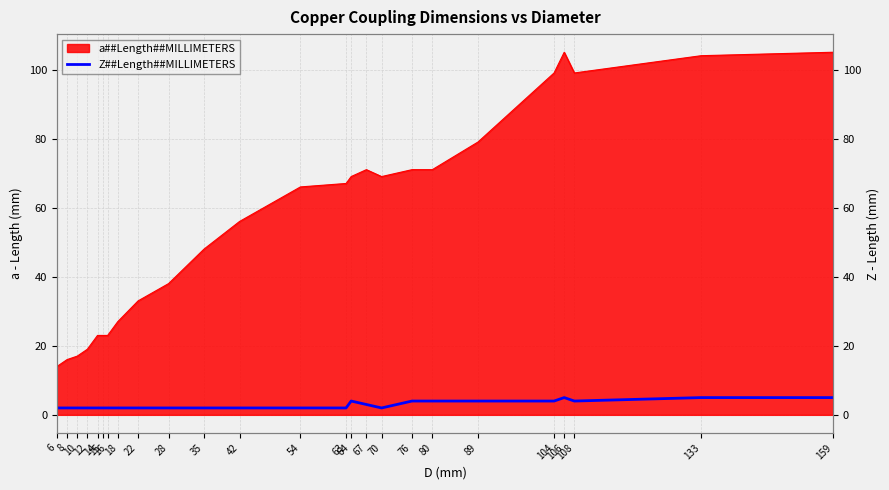

Between 54 and 18, which is larger?

54